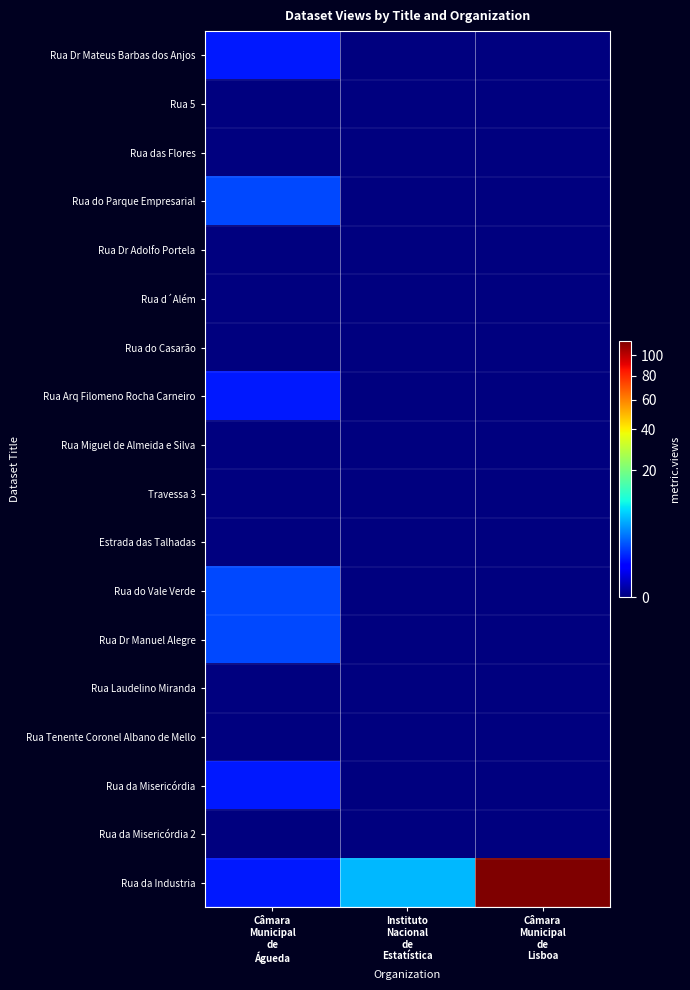

Which series changed the most between Câmara Municipal de Águeda and Instituto Nacional de Estatística?

Rua da Industria